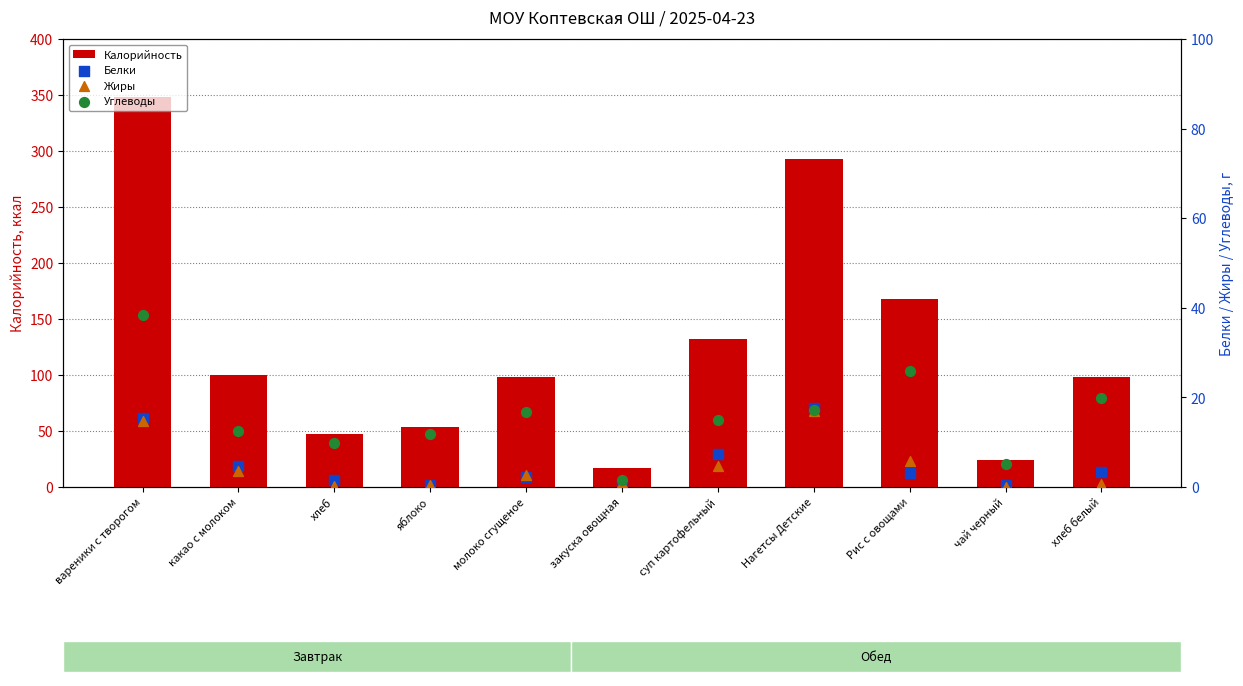

At which category is the sum across all series the highest?

вареники с творогом